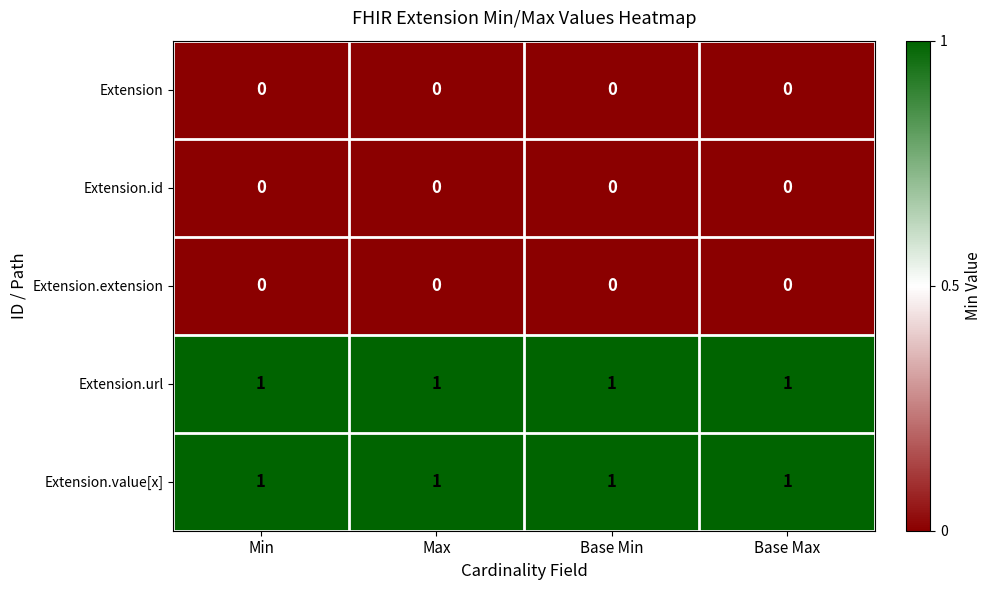

At how many categories does at least one series exceed 0?

4